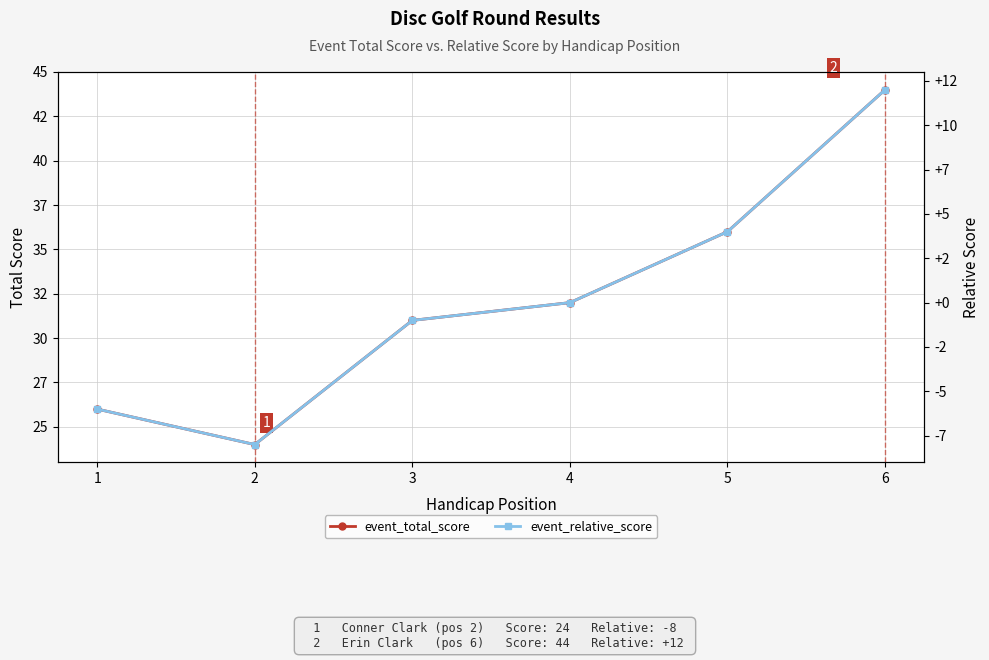

What is the value of the event_relative_score point at the 2nd from the left?

-8